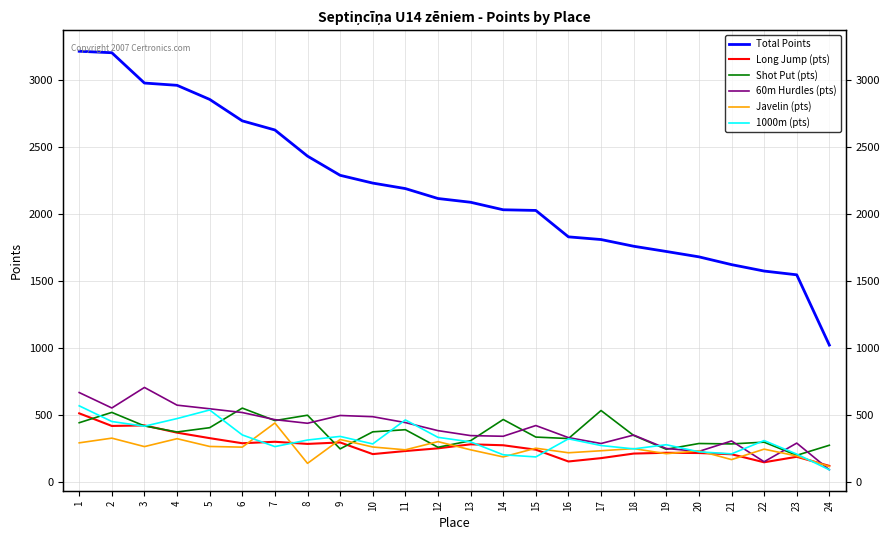

How many intersections are there between 1000m (pts) and Long Jump (pts)?

7